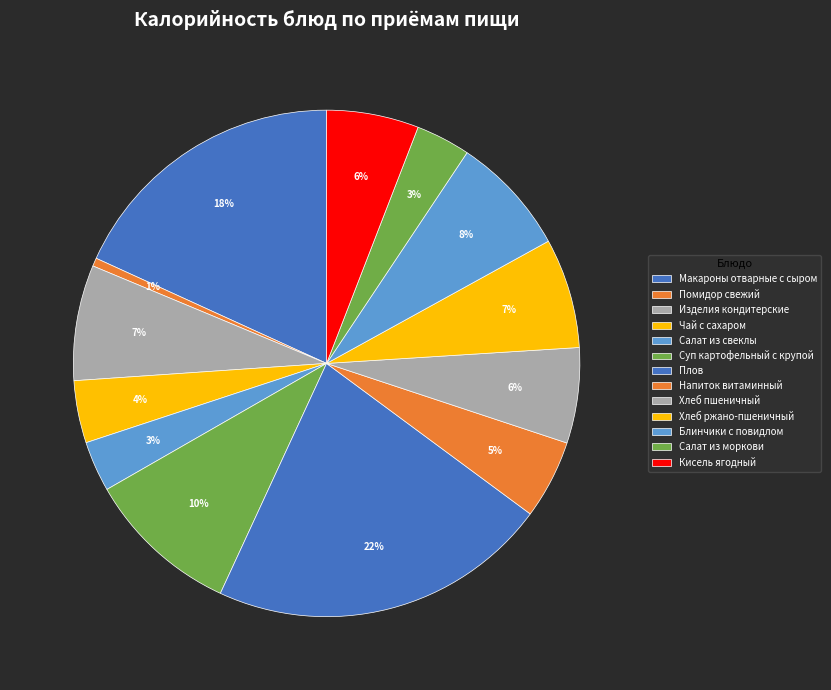

Do Кисель ягодный and Макароны отварные с сыром together represent more than half of the pie?

No